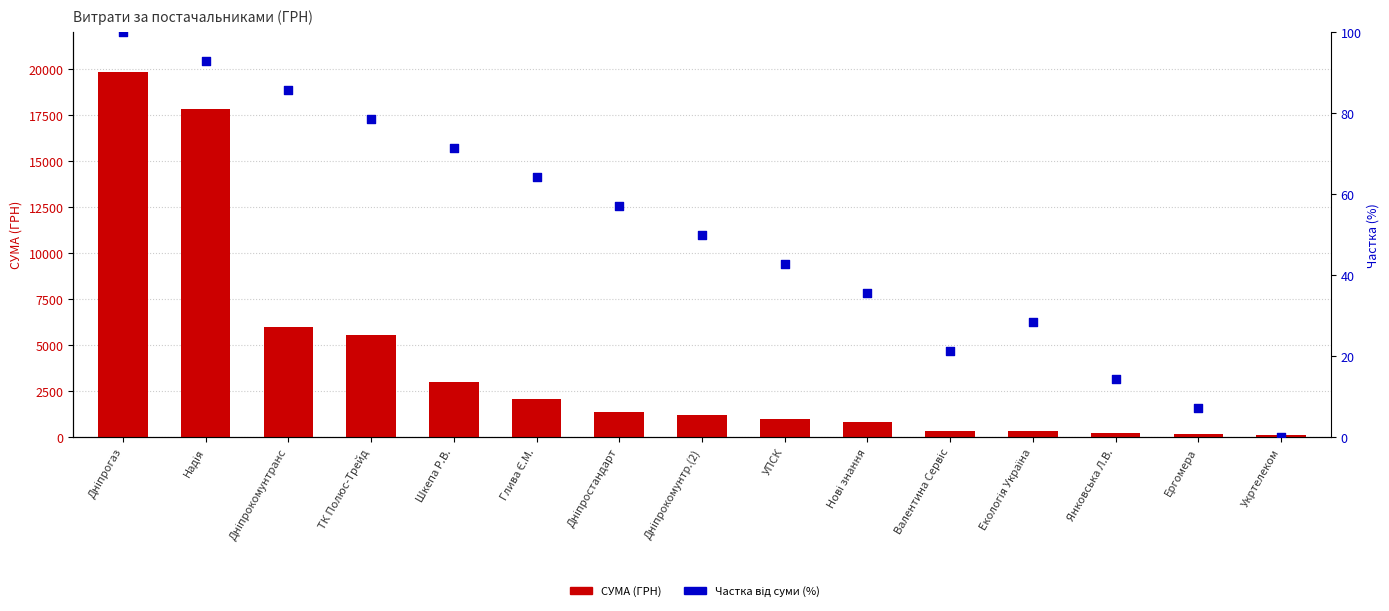

Which series has the largest total across all categories?

СУМА (ГРН)